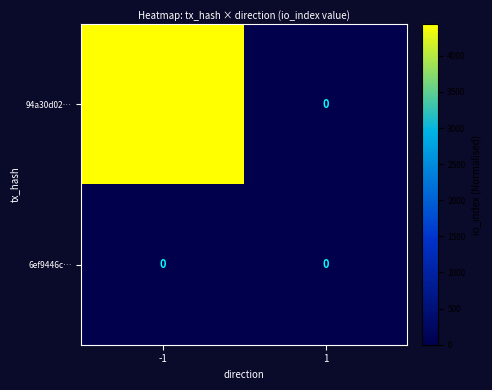

The 94a30d02… series shows -2048 at 1. True or false?

False